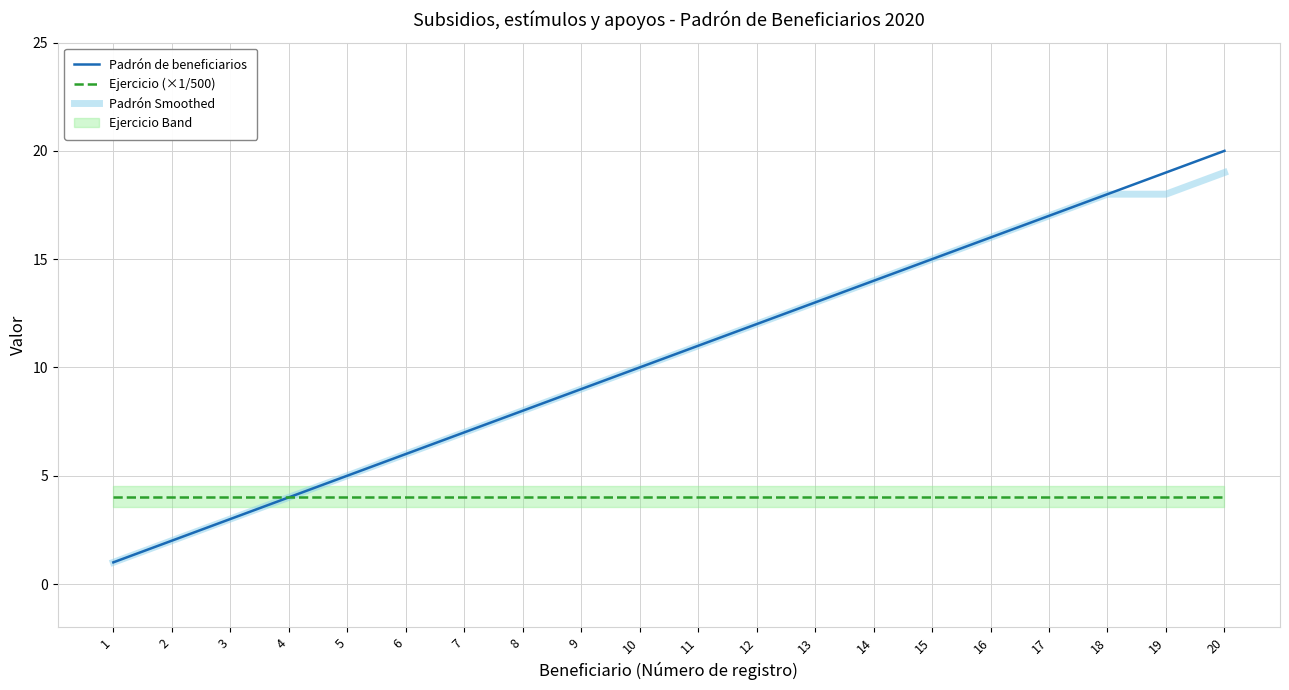

How many data points in Padrón de beneficiarios are less than 11?

10